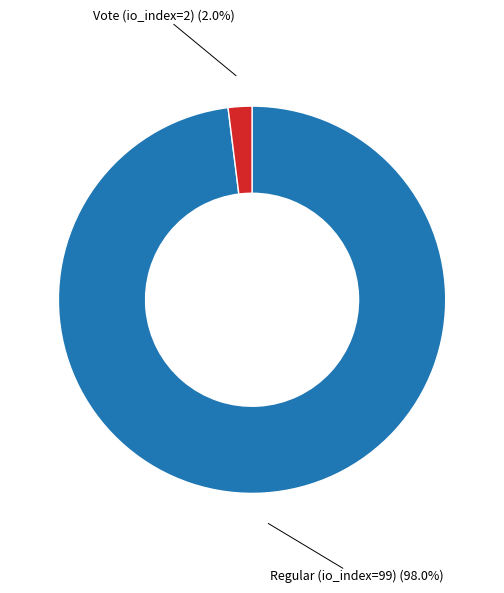

To the nearest percent, what is the difference between the largest and smallest slice percentages?

96%